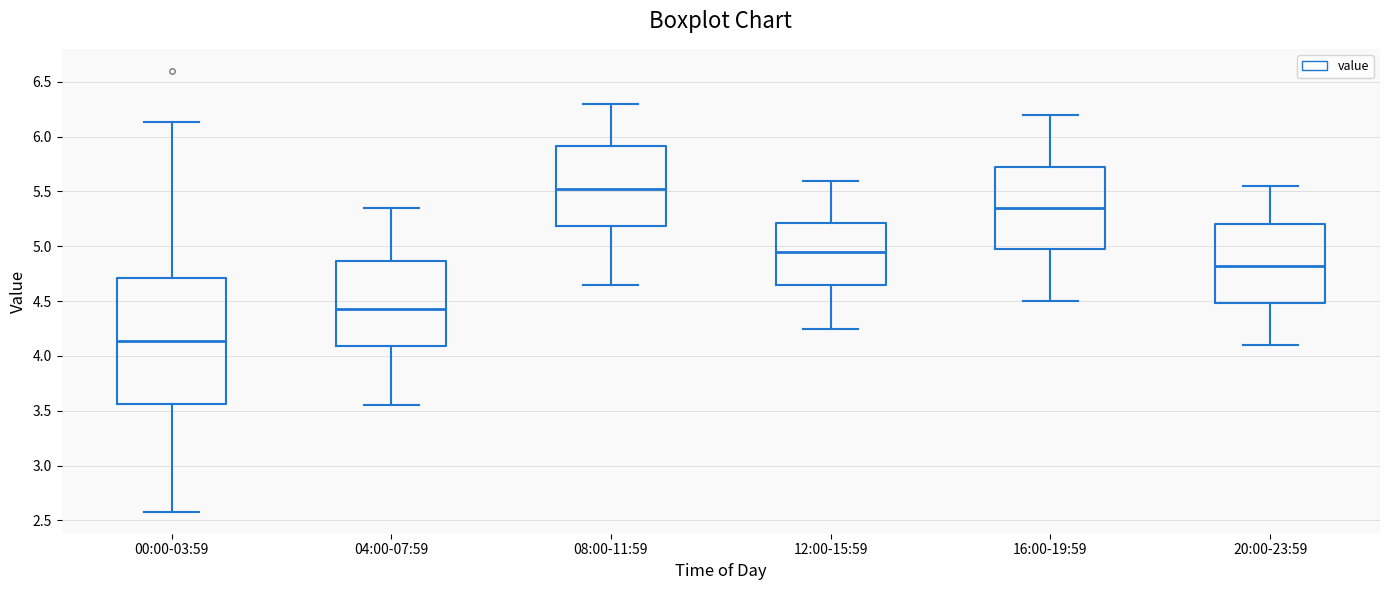

Where does the upper whisker of the box for 20:00-23:59 end on the y-axis? The values are not printed on the chart, so give them approximately, as read against the axis.

5.55